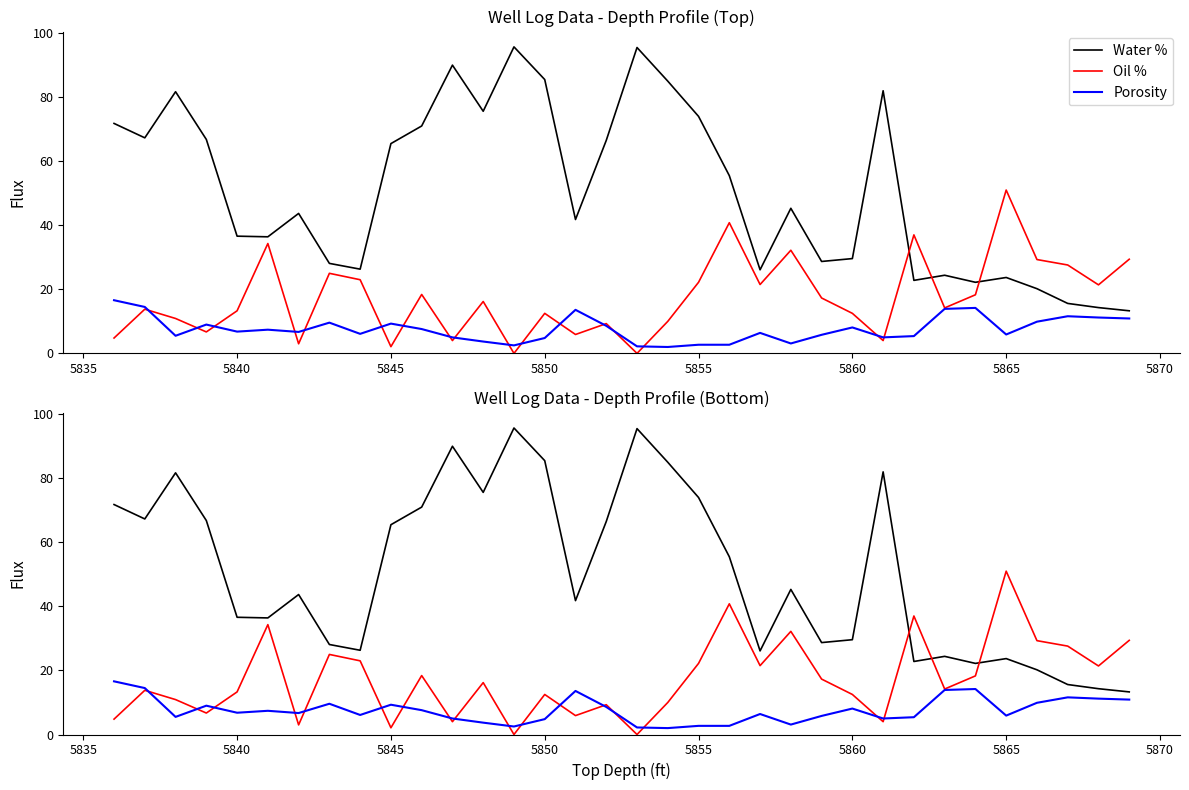

Count the number of data series in this chart.

3